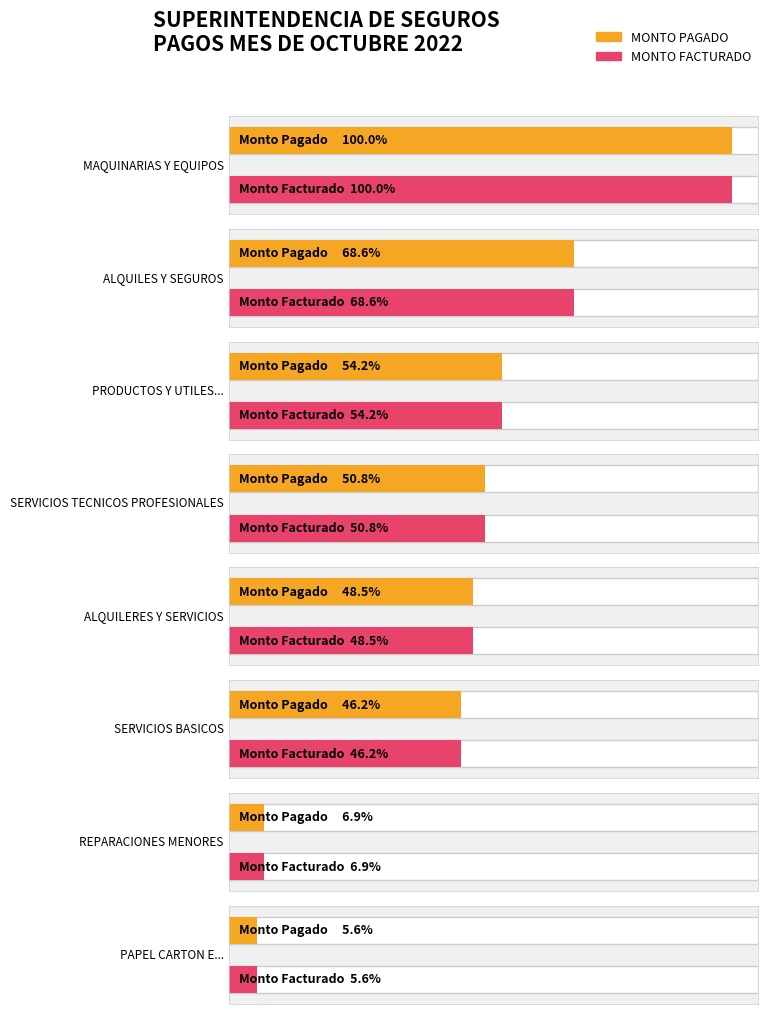

What is the maximum value for MONTO FACTURADO?

1957923.5